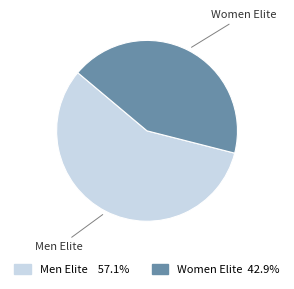

Does any single category account for the majority?

Yes